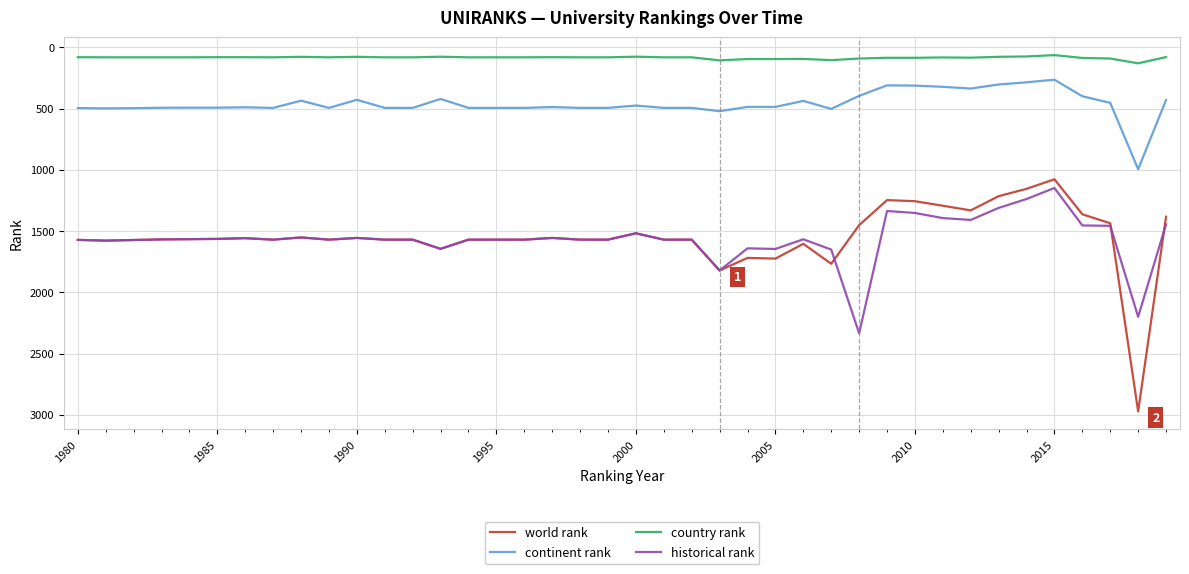

Which series has the largest range (max minus min)?

world rank